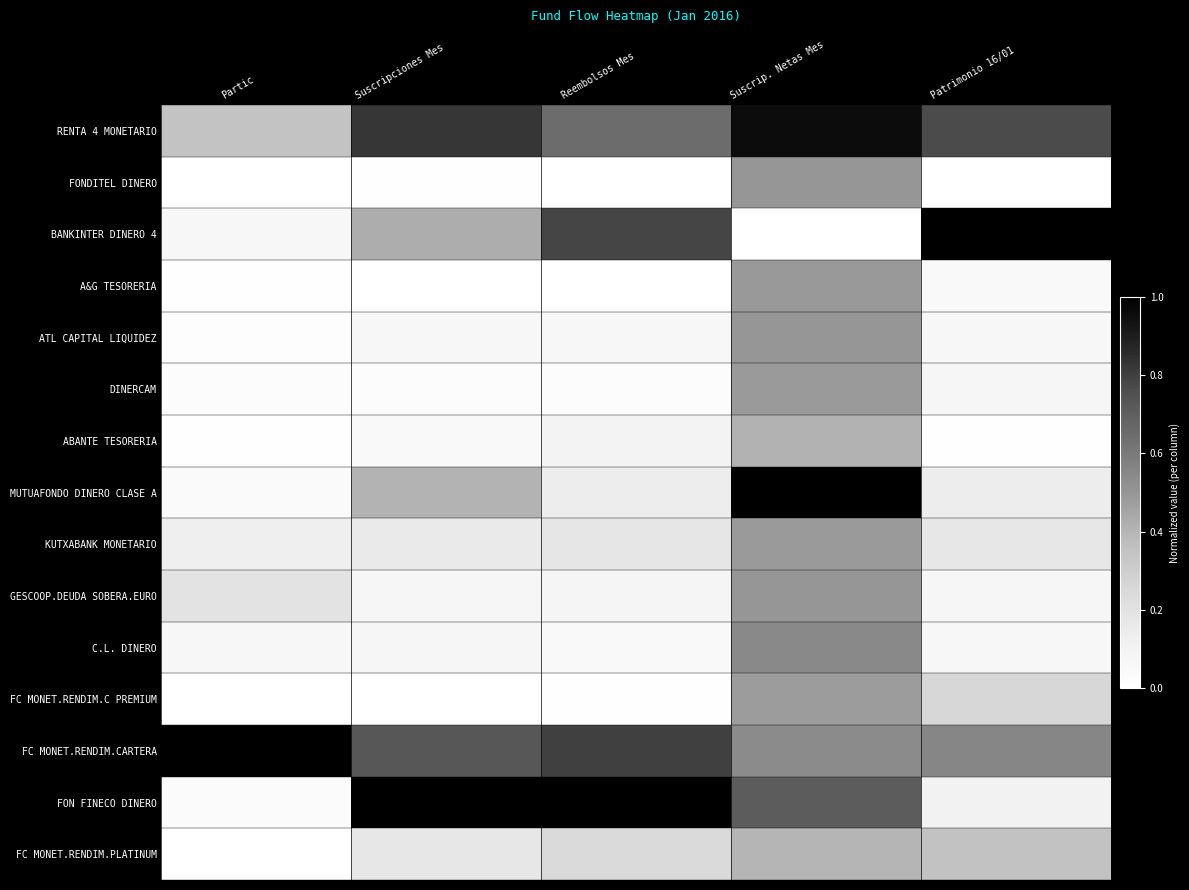

At which category is the sum across all series the highest?

Suscrip. Netas Mes